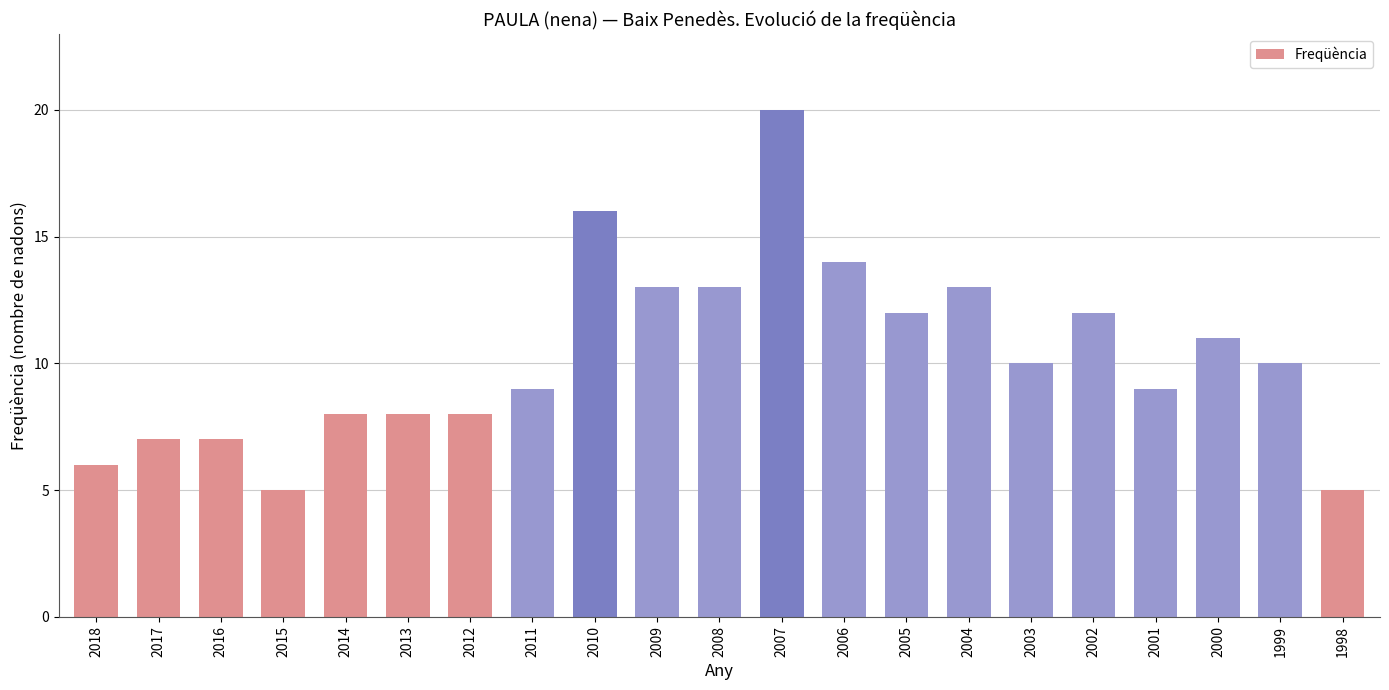

What is the difference between the values at 2013 and 2005?

4